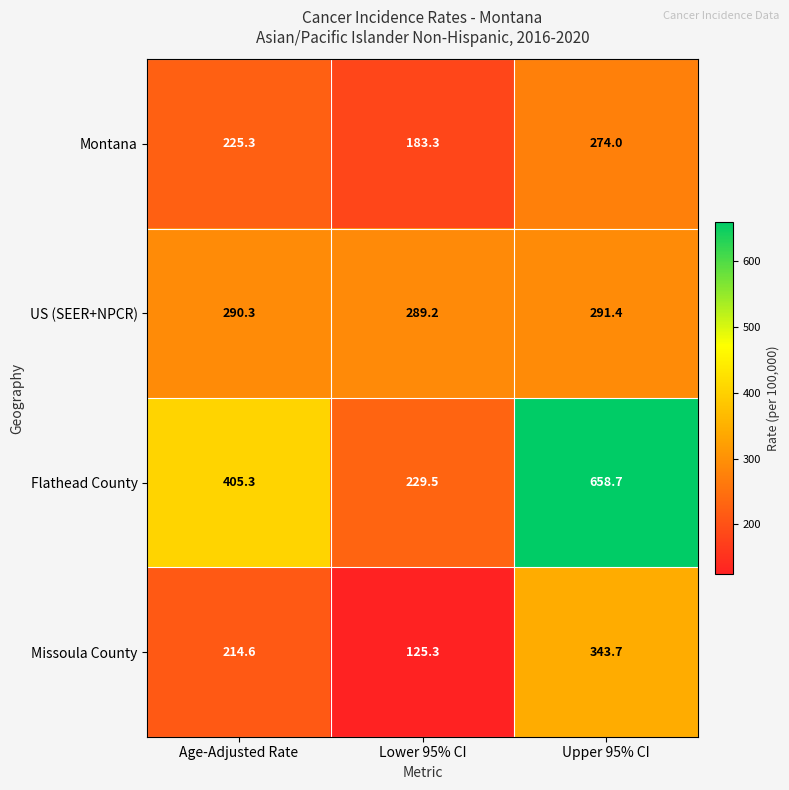

At which category is the sum across all series the highest?

Upper 95% CI